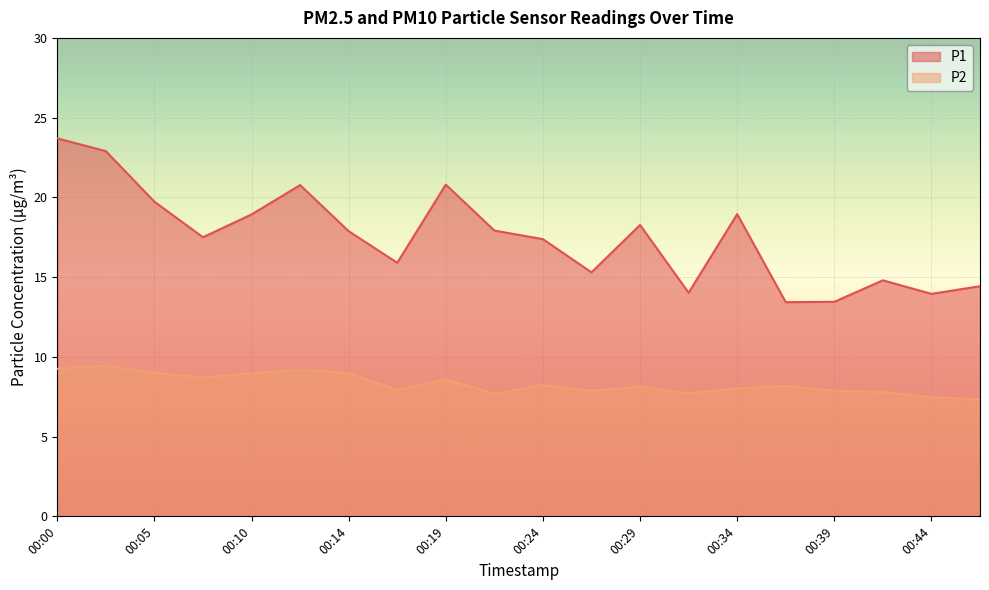

Where is the first local maximum for P1?

00:12